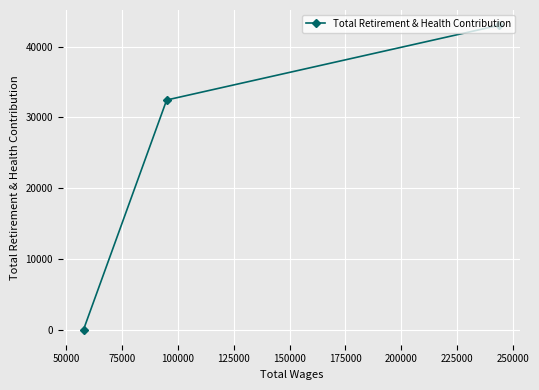

What is the value of the 1st point from the left?

0